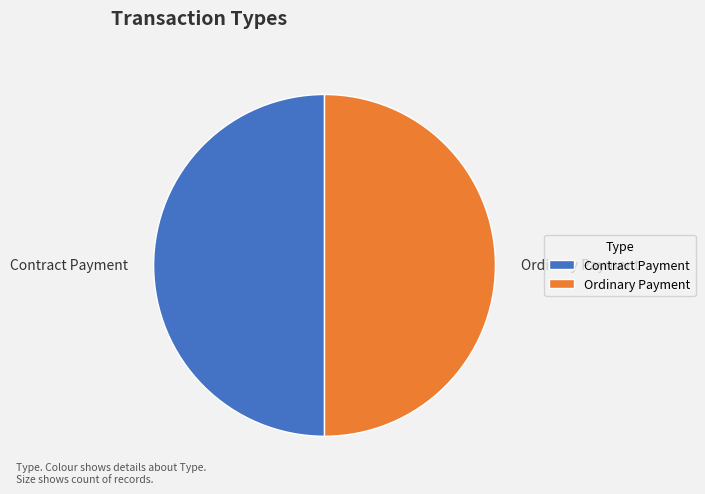

The Ordinary Payment slice represents 50% of the pie. True or false?

True